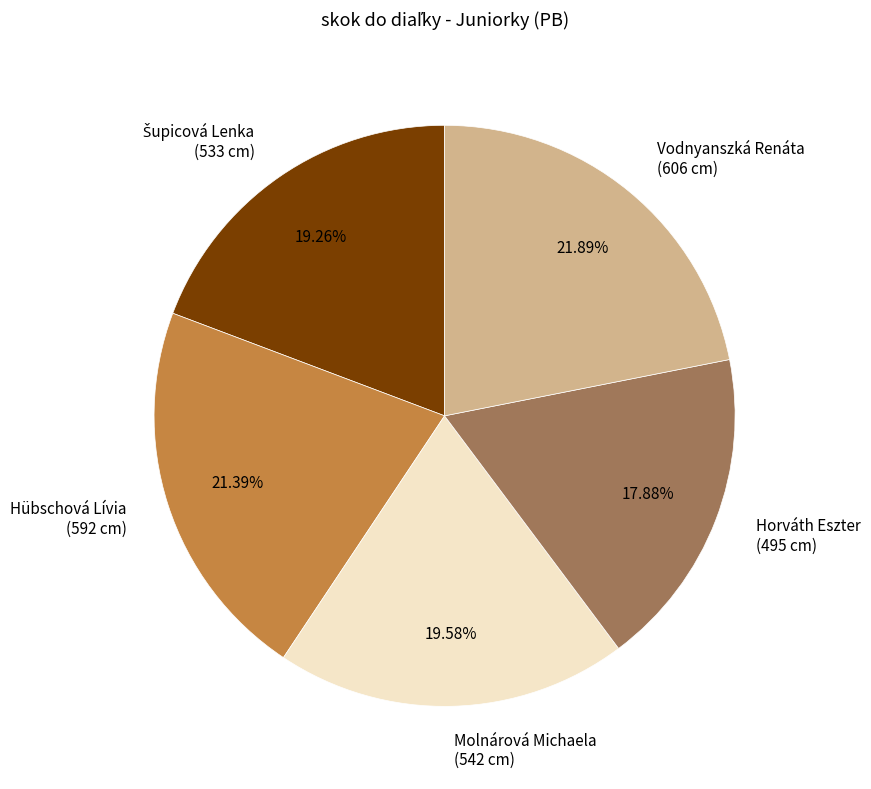

Which has a higher value, Hübschová Lívia or Vodnyanszká Renáta?

Vodnyanszká Renáta